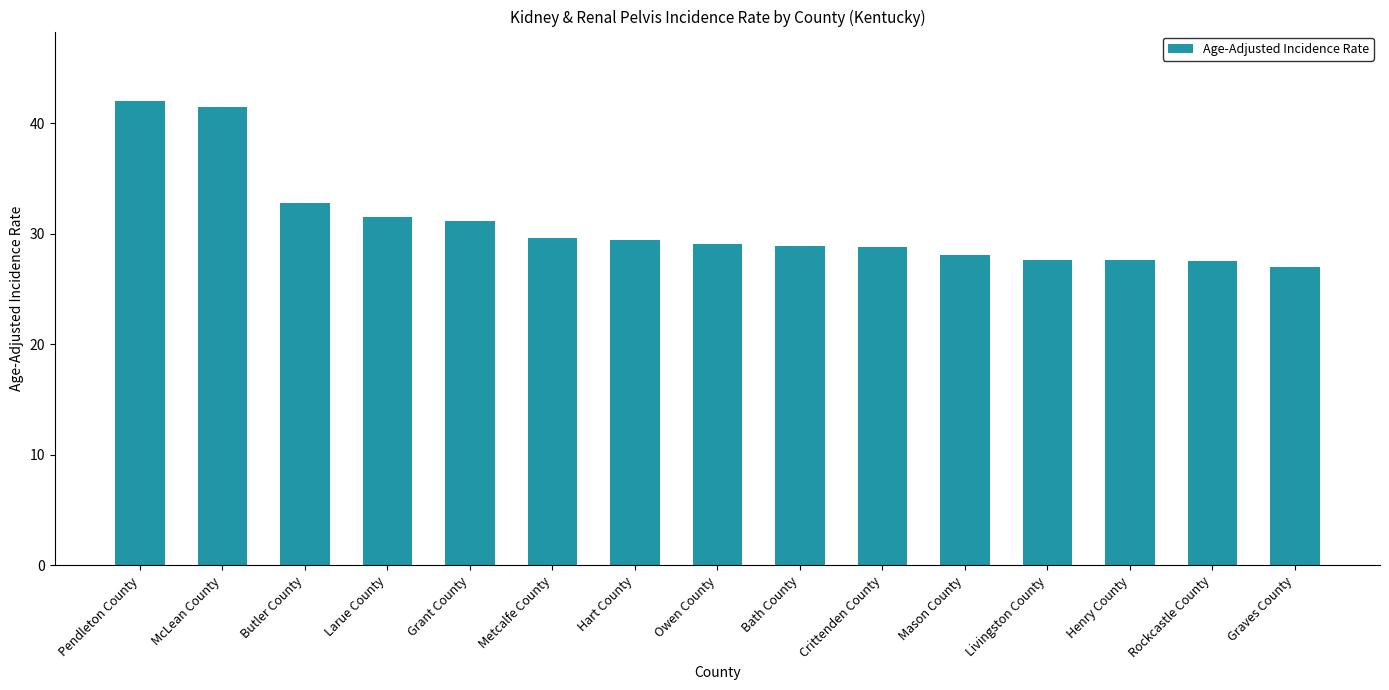

What is the sum of all values?

462.6